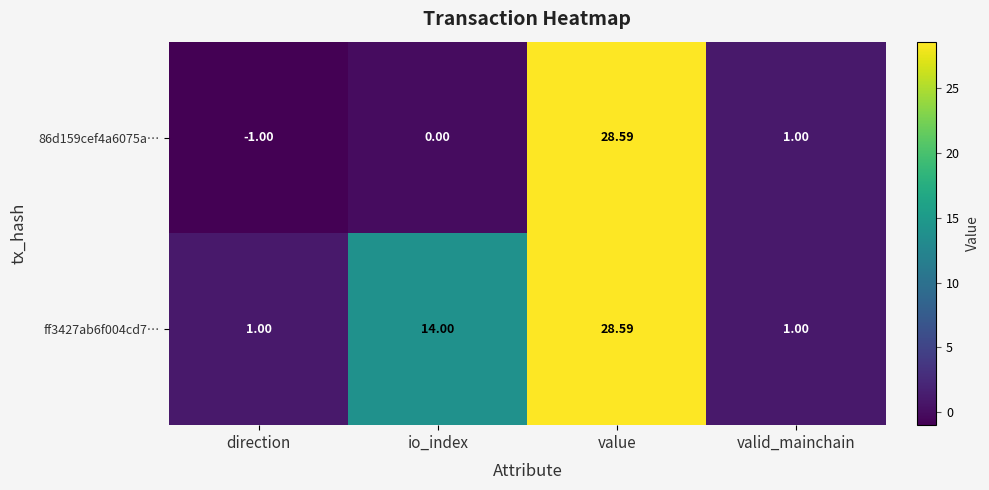

At io_index, list the series in order from smallest to largest.

86d159cef4a6075a…, ff3427ab6f004cd7…